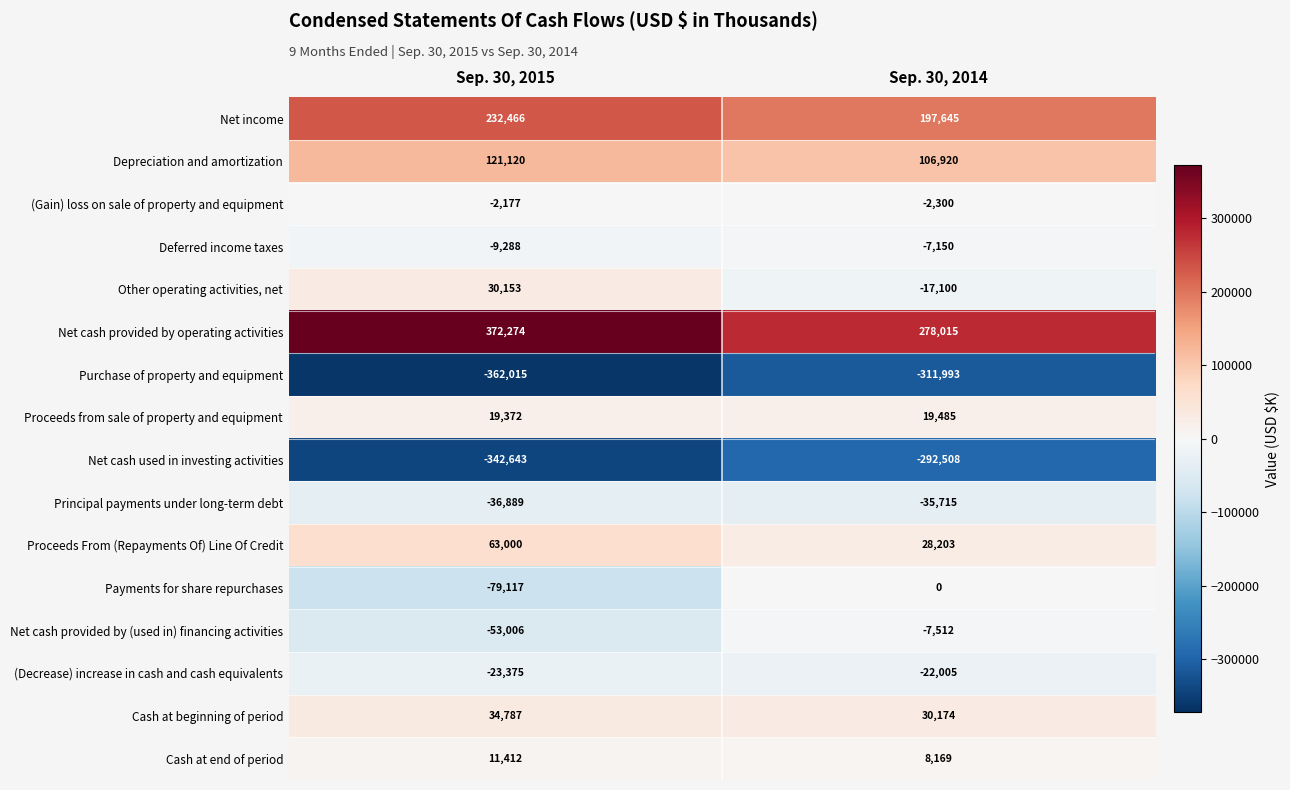

At Sep. 30, 2015, list the series in order from smallest to largest.

Purchase of property and equipment, Net cash used in investing activities, Payments for share repurchases, Net cash provided by (used in) financing activities, Principal payments under long-term debt, (Decrease) increase in cash and cash equivalents, Deferred income taxes, (Gain) loss on sale of property and equipment, Cash at end of period, Proceeds from sale of property and equipment, Other operating activities, net, Cash at beginning of period, Proceeds From (Repayments Of) Line Of Credit, Depreciation and amortization, Net income, Net cash provided by operating activities